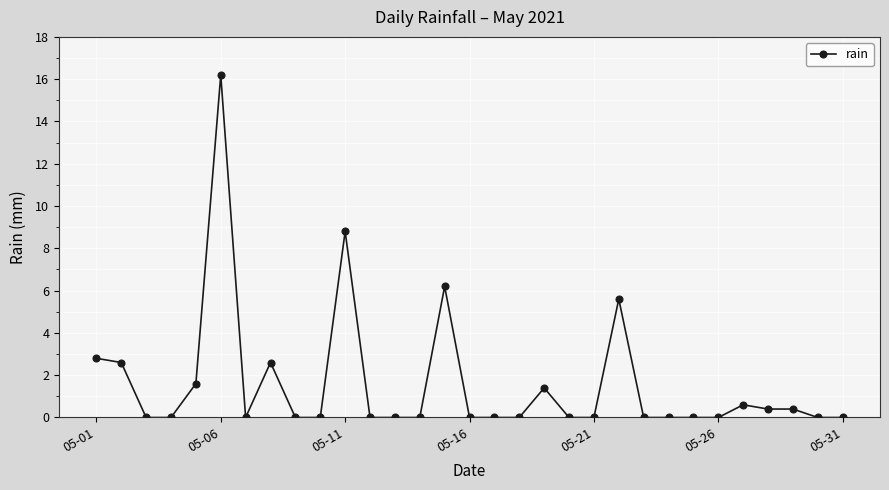

What is the greatest value displayed?

16.2